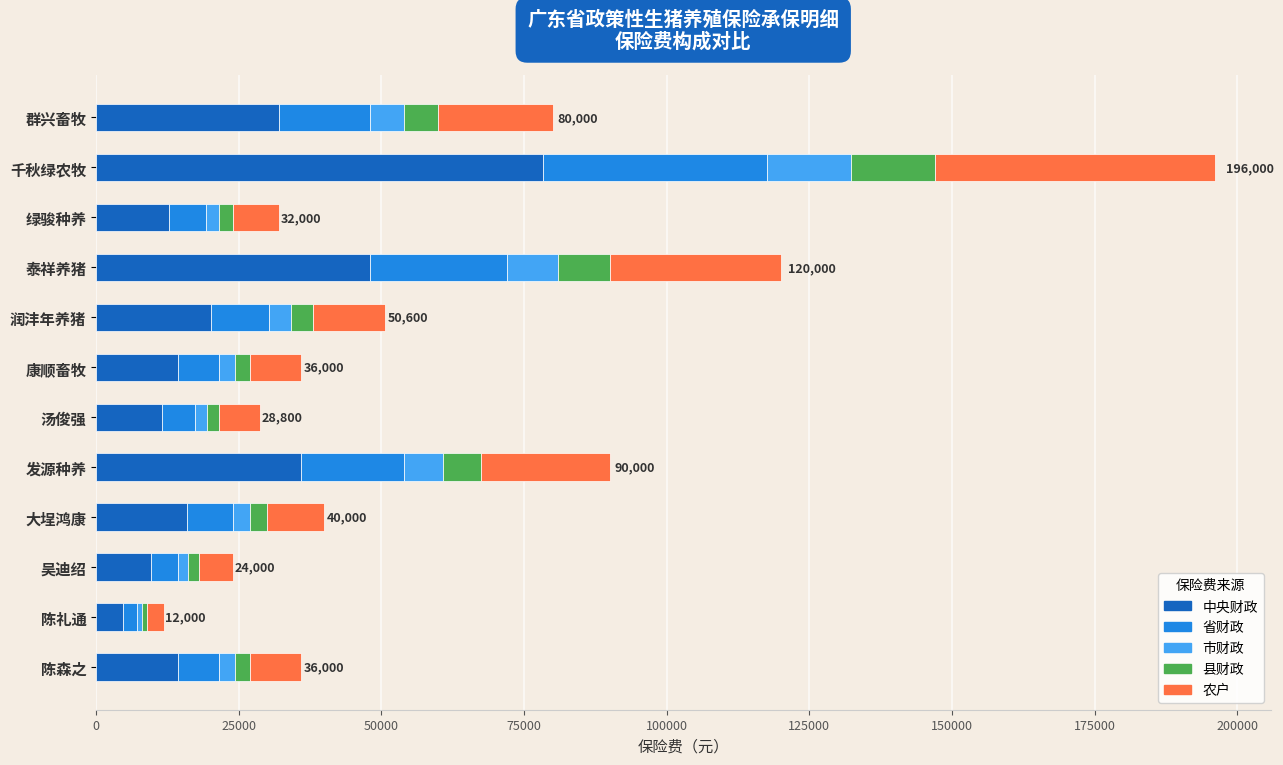

At which label does 中央财政 reach its minimum?

陈礼通